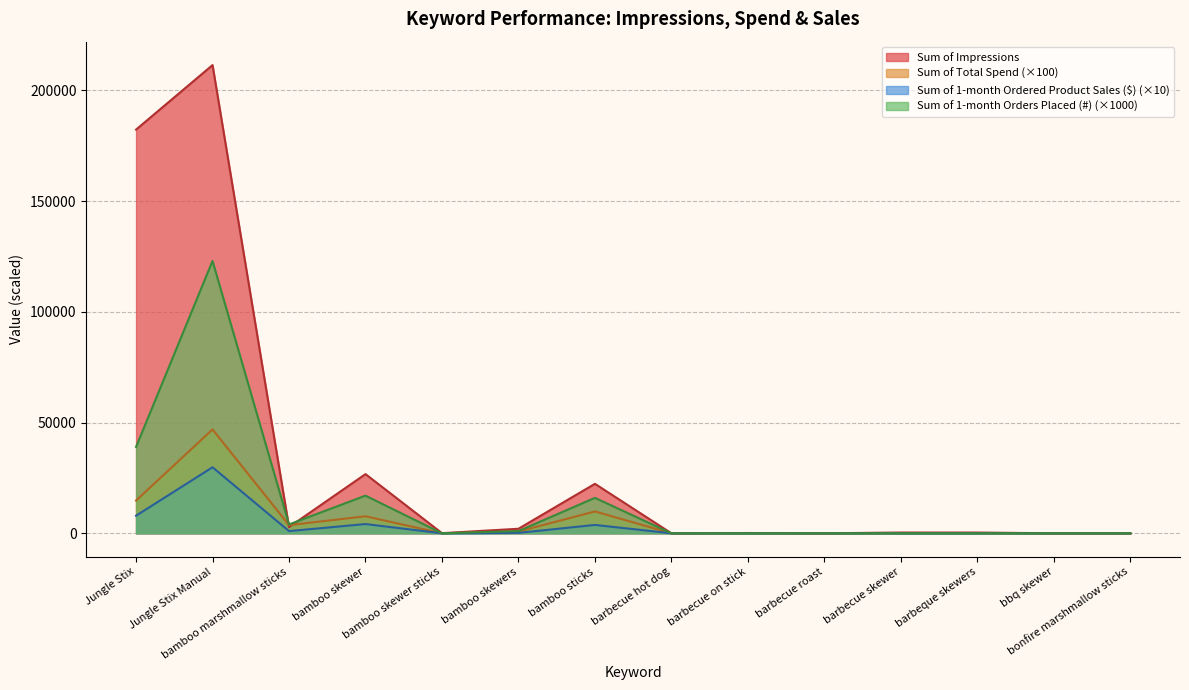

At which category is the sum across all series the highest?

Jungle Stix Manual